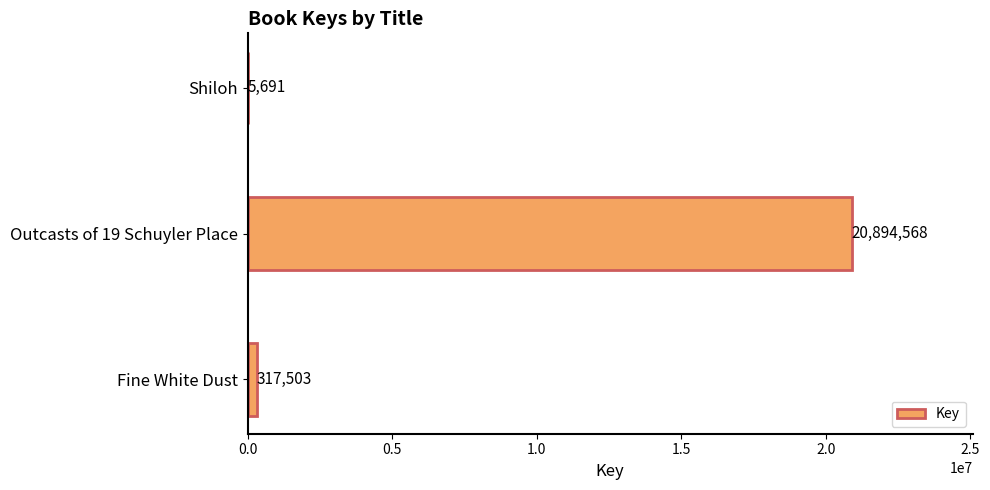

Is it true that the value at Shiloh is 5691?

True